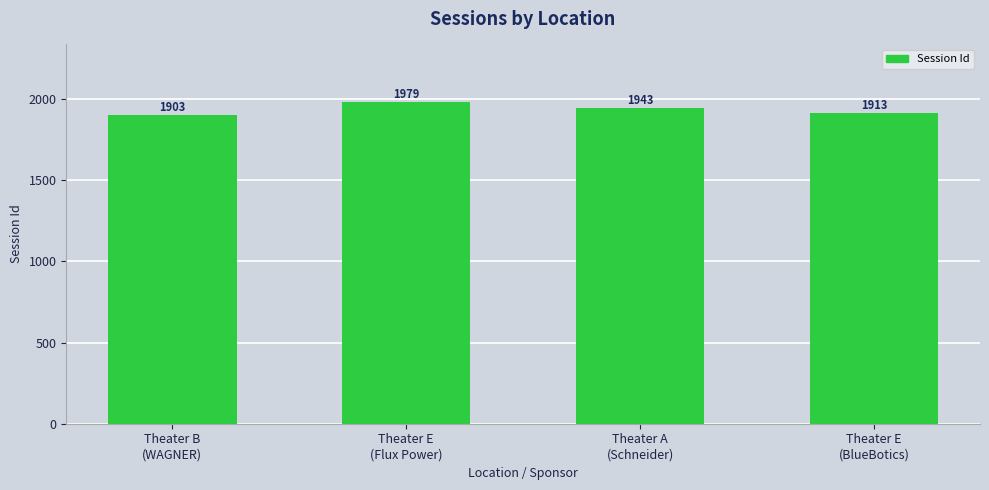

What is the difference between the second highest and minimum values?

40